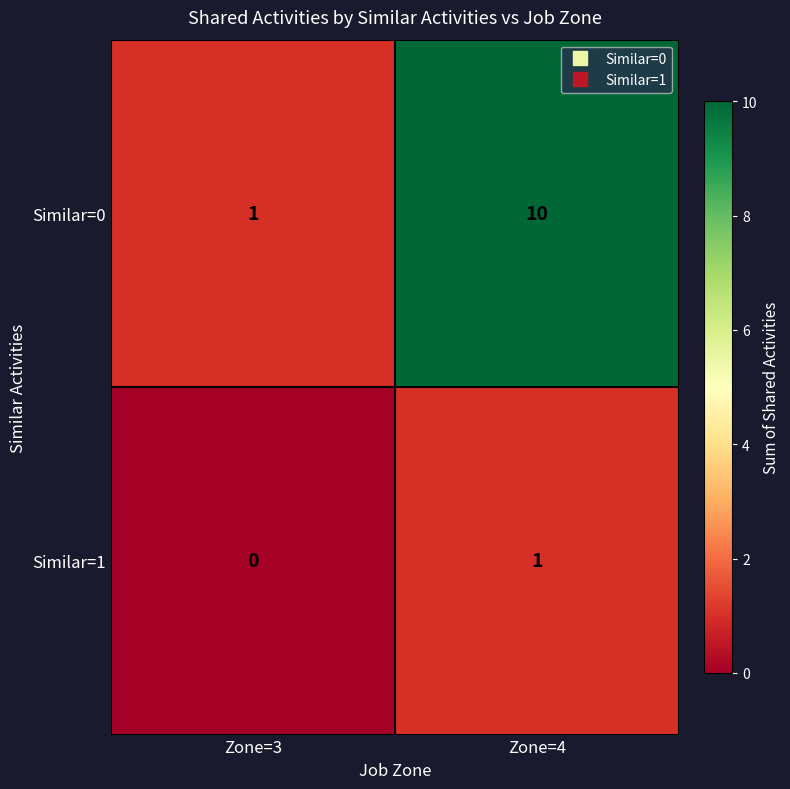

At how many categories does at least one series exceed 5?

1